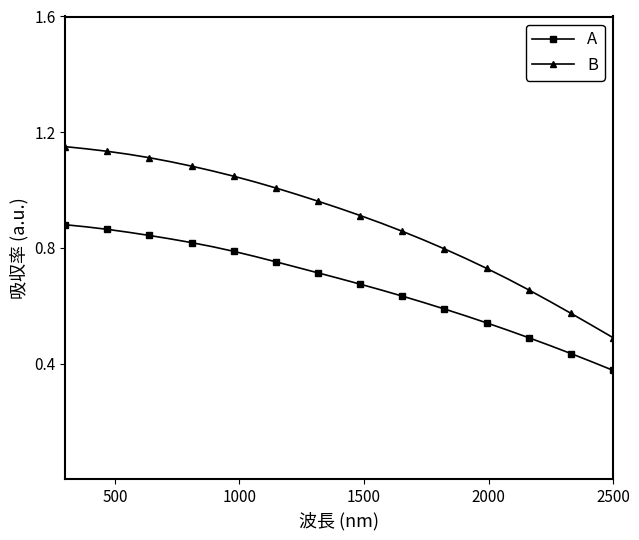

List the series in order of their peak value, lowest first.

A, B